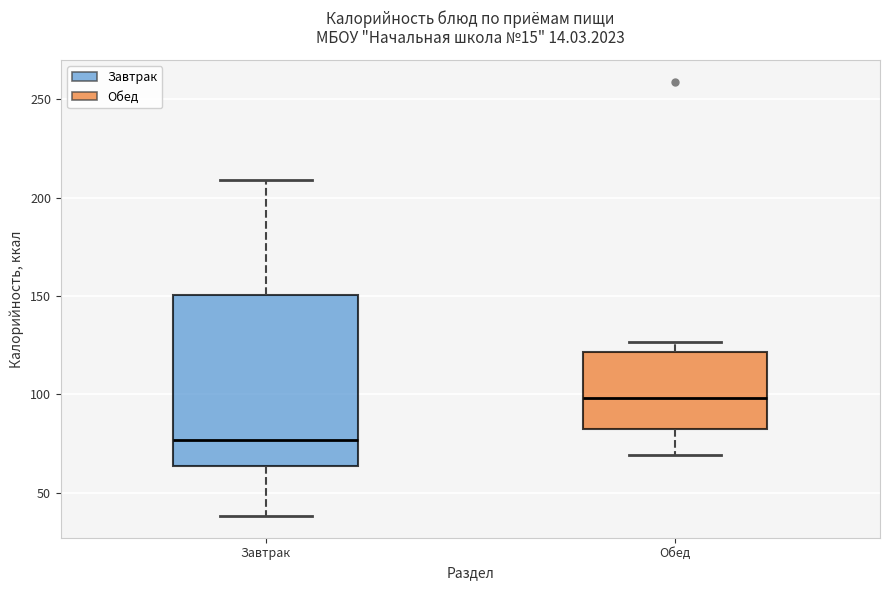

Where does the lower whisker of the box for Обед end on the y-axis? The values are not printed on the chart, so give them approximately, as read against the axis.

70